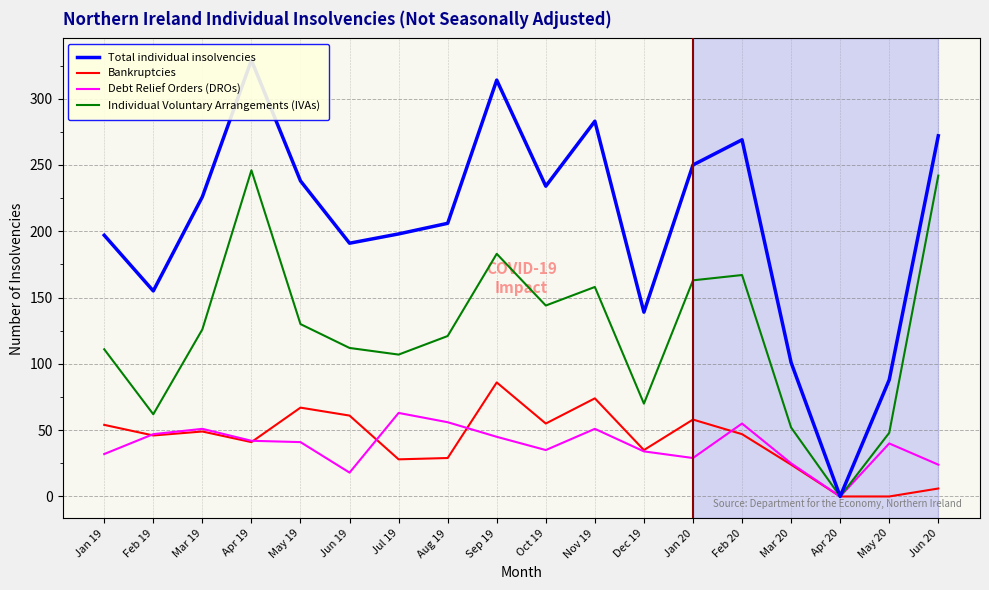

Where is the first local maximum for Total individual insolvencies?

Apr 19